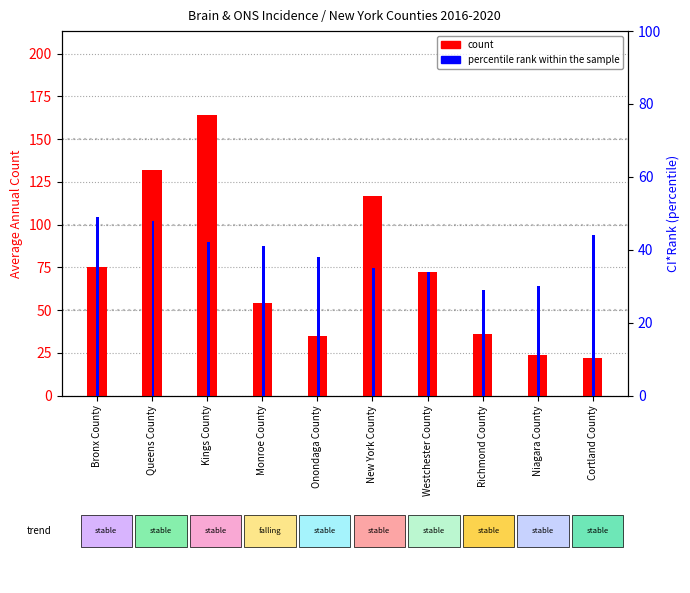

What is the label of the 1st bar from the right?

Cortland County